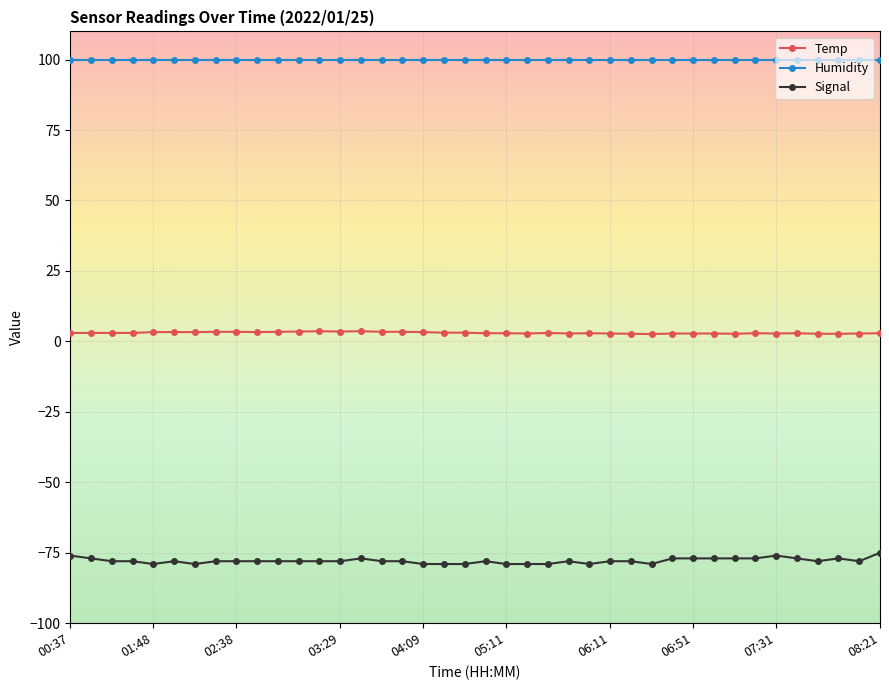

What is the sum of all Humidity values?

3996.0